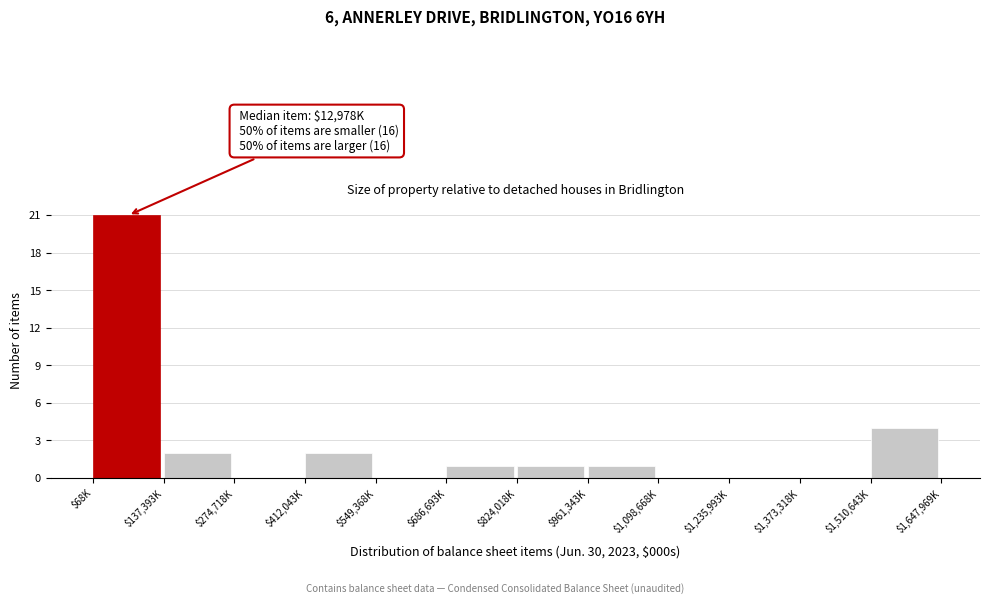

Is it true that the value at $961,343K is 1?

True